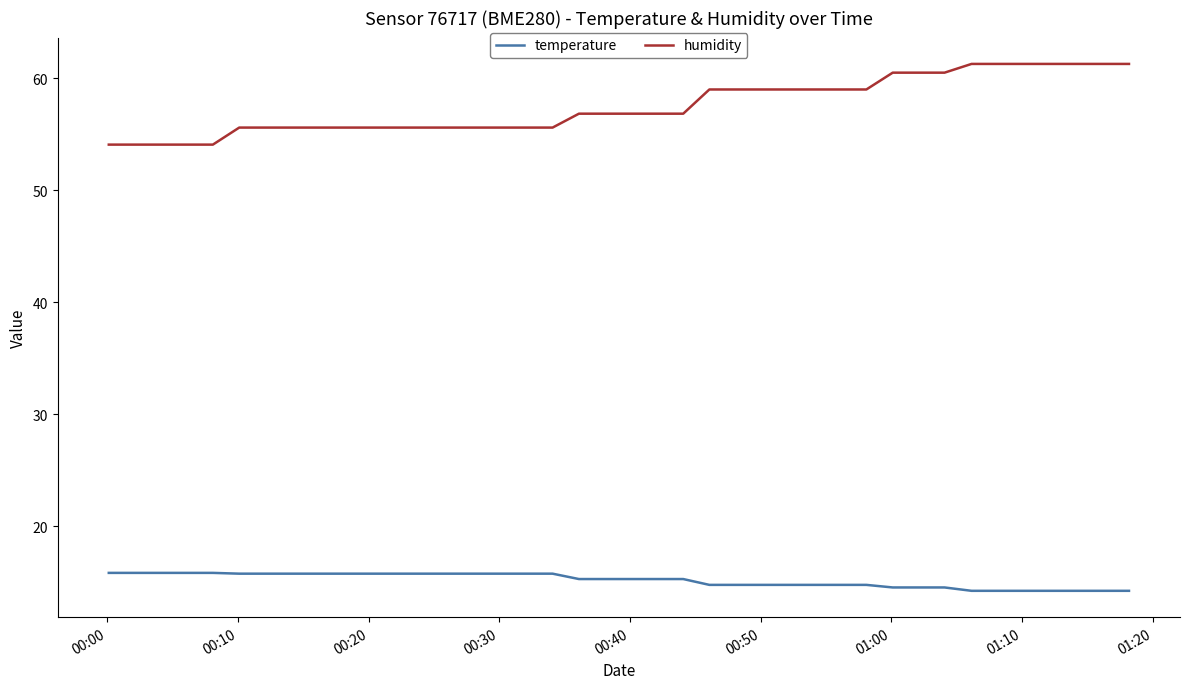

Does the chart have visible grid lines?

No